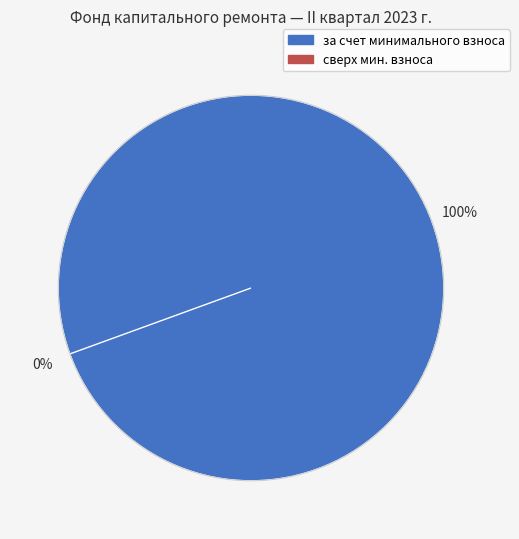

What is the change in value from за счет минимального взноса to сверх минимального размера взноса?

-1163.1